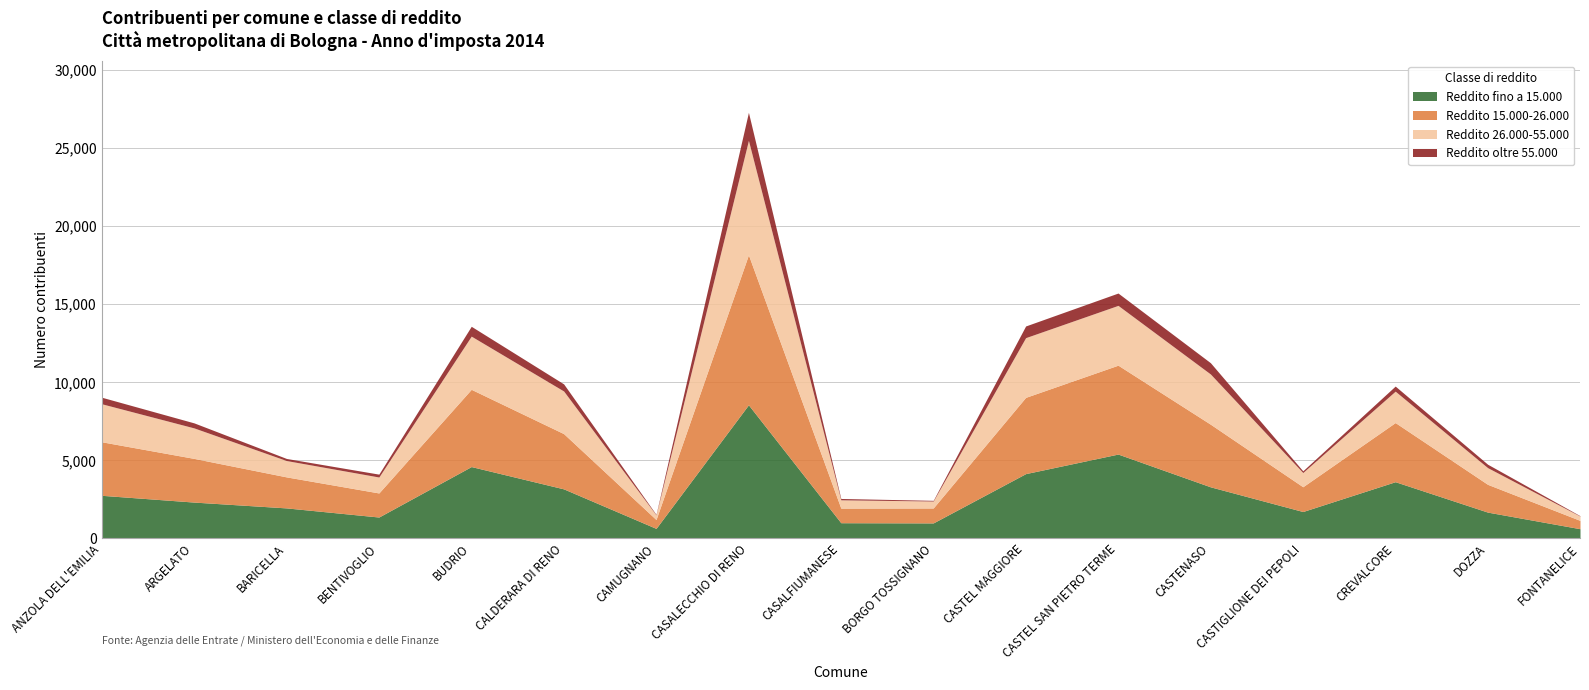

Reading left to right, what are all the values shown in this chart?

Reddito fino a 15.000: ANZOLA DELL'EMILIA=2759	ARGELATO=2325	BARICELLA=1952	BENTIVOGLIO=1368	BUDRIO=4601	CALDERARA DI RENO=3172	CAMUGNANO=640	CASALECCHIO DI RENO=8558	CASALFIUMANESE=1004	BORGO TOSSIGNANO=991	CASTEL MAGGIORE=4149	CASTEL SAN PIETRO TERME=5402	CASTENASO=3303	CASTIGLIONE DEI PEPOLI=1721	CREVALCORE=3631	DOZZA=1683	FONTANELICE=620
Reddito 15.000-26.000: ANZOLA DELL'EMILIA=3430	ARGELATO=2799	BARICELLA=1987	BENTIVOGLIO=1542	BUDRIO=4949	CALDERARA DI RENO=3540	CAMUGNANO=567	CASALECCHIO DI RENO=9610	CASALFIUMANESE=935	BORGO TOSSIGNANO=957	CASTEL MAGGIORE=4886	CASTEL SAN PIETRO TERME=5695	CASTENASO=4012	CASTIGLIONE DEI PEPOLI=1587	CREVALCORE=3789	DOZZA=1779	FONTANELICE=532
Reddito 26.000-55.000: ANZOLA DELL'EMILIA=2436	ARGELATO=1953	BARICELLA=1047	BENTIVOGLIO=1022	BUDRIO=3408	CALDERARA DI RENO=2731	CAMUGNANO=298	CASALECCHIO DI RENO=7332	CASALFIUMANESE=532	BORGO TOSSIGNANO=446	CASTEL MAGGIORE=3826	CASTEL SAN PIETRO TERME=3831	CASTENASO=3218	CASTIGLIONE DEI PEPOLI=912	CREVALCORE=2012	DOZZA=1070	FONTANELICE=278
Reddito oltre 55.000: ANZOLA DELL'EMILIA=419	ARGELATO=322	BARICELLA=134	BENTIVOGLIO=184	BUDRIO=630	CALDERARA DI RENO=455	CAMUGNANO=32	CASALECCHIO DI RENO=1796	CASALFIUMANESE=86	BORGO TOSSIGNANO=44	CASTEL MAGGIORE=748	CASTEL SAN PIETRO TERME=791	CASTENASO=722	CASTIGLIONE DEI PEPOLI=108	CREVALCORE=326	DOZZA=219	FONTANELICE=23